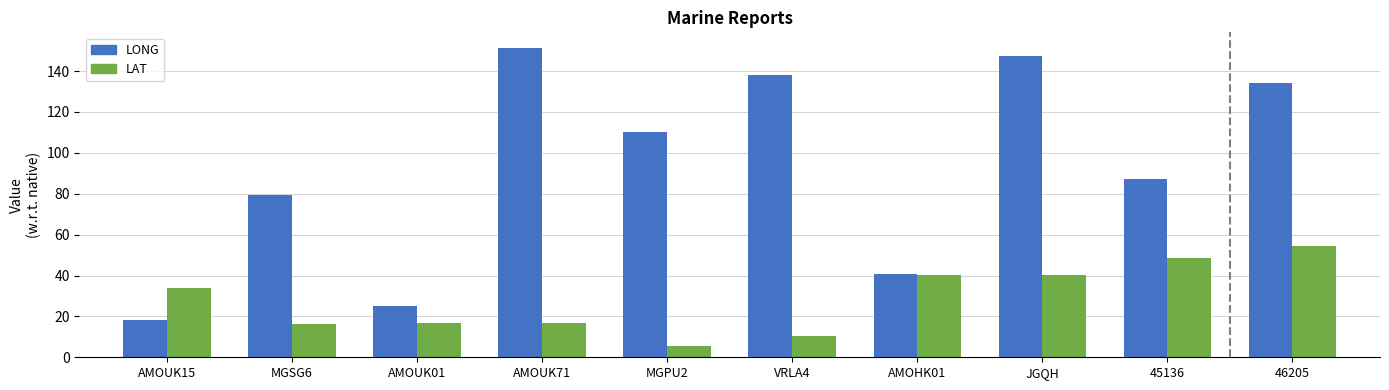

What is the sum of the LAT values at AMOUK01 and JGQH?

57.0